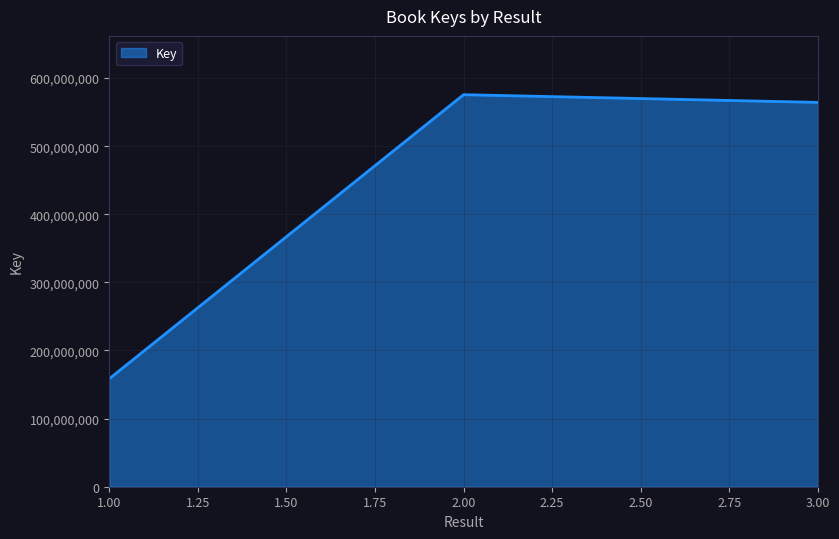

Is it true that the value at 3.00 is 564240267?

True